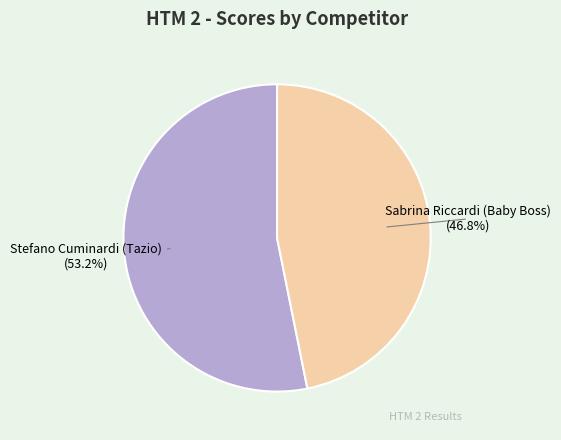

Rank the categories by value from lowest to highest.

Sabrina Riccardi (Baby Boss), Stefano Cuminardi (Tazio)